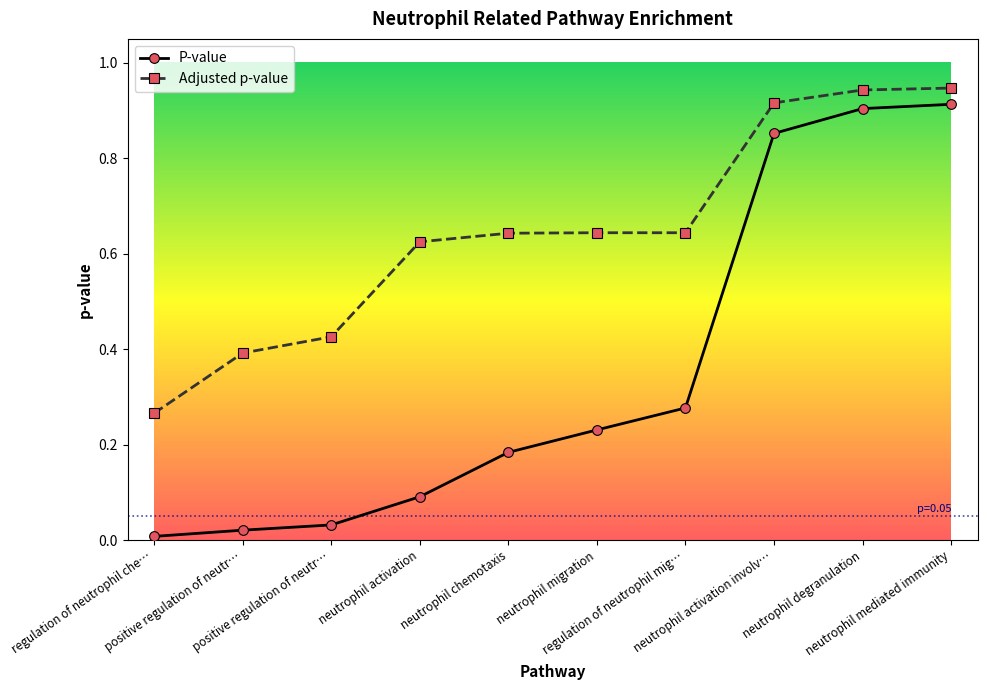

What are all the series names shown in the legend?

P-value, Adjusted p-value